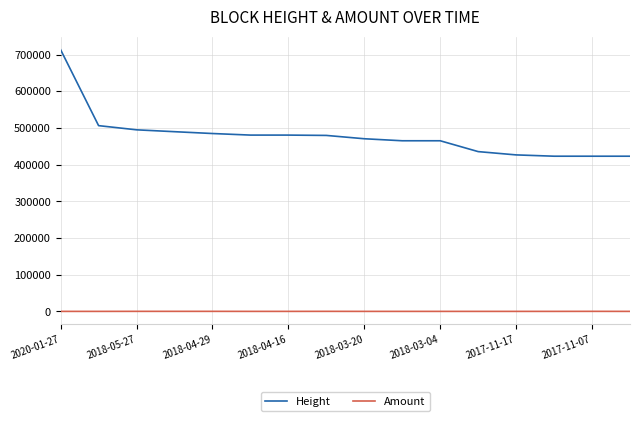

True or false: Amount has more than 0 interior local peaks.

True